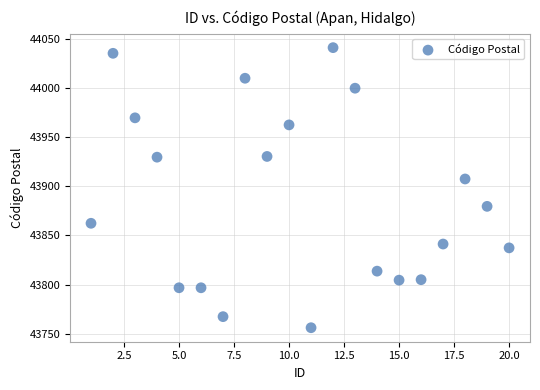

What Y value in the scatter plot is closest to 43898?

43907.4